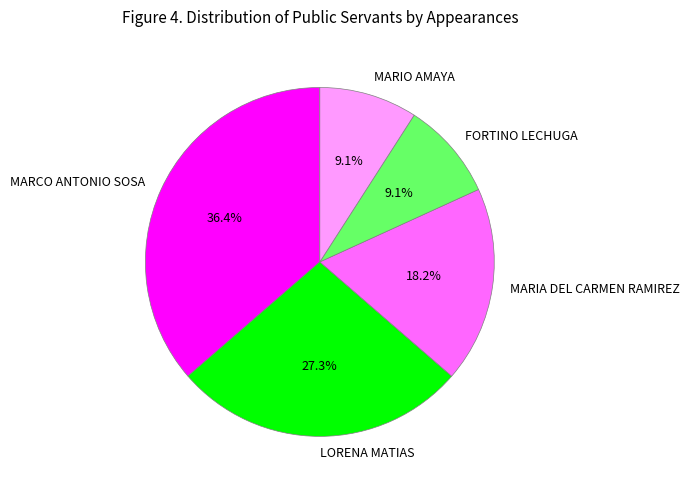

To the nearest percent, what is the difference between the MARIA DEL CARMEN RAMIREZ and LORENA MATIAS slice percentages?

9%